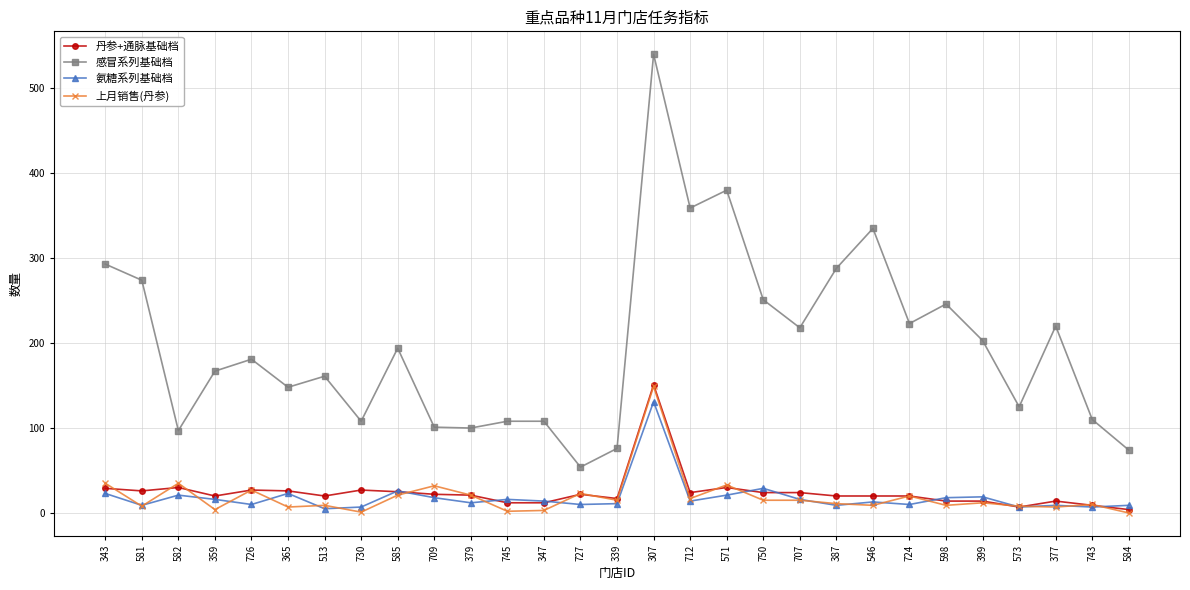

True or false: 丹参+通脉基础档 has more than 0 points higher than both neighbors.

True